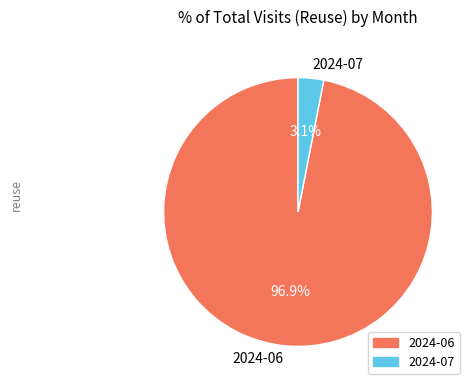

What percentage is the 2024-07 slice, to the nearest percent?

3%